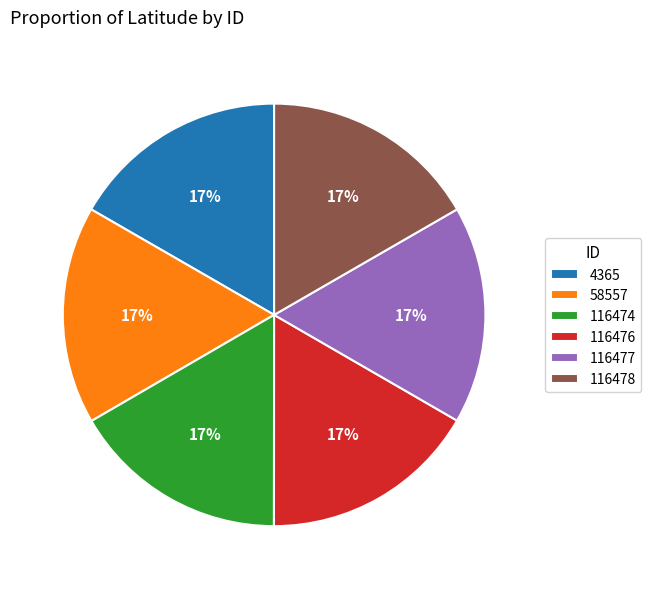

Do 58557 and 116477 together represent more than half of the pie?

No